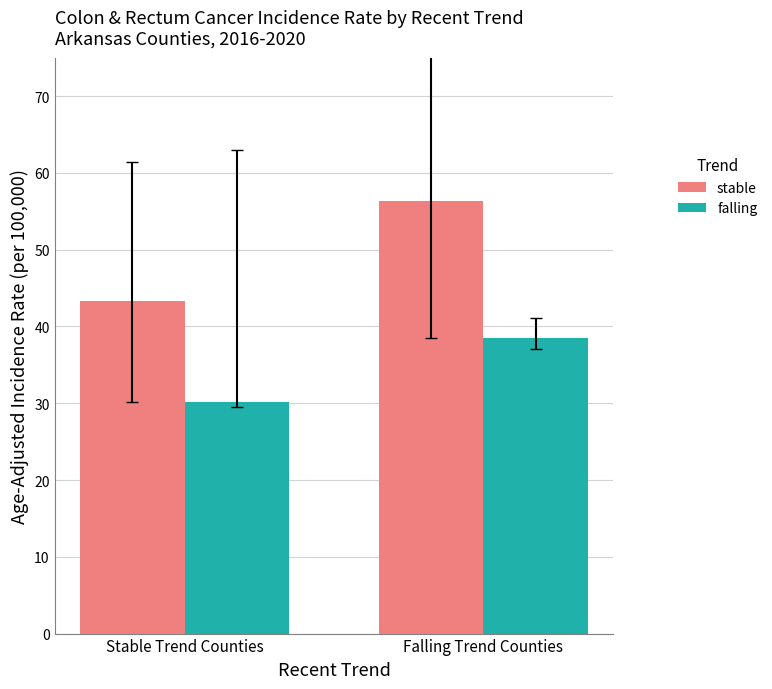

Which category has the lowest value in the stable series?

Stable Trend Counties